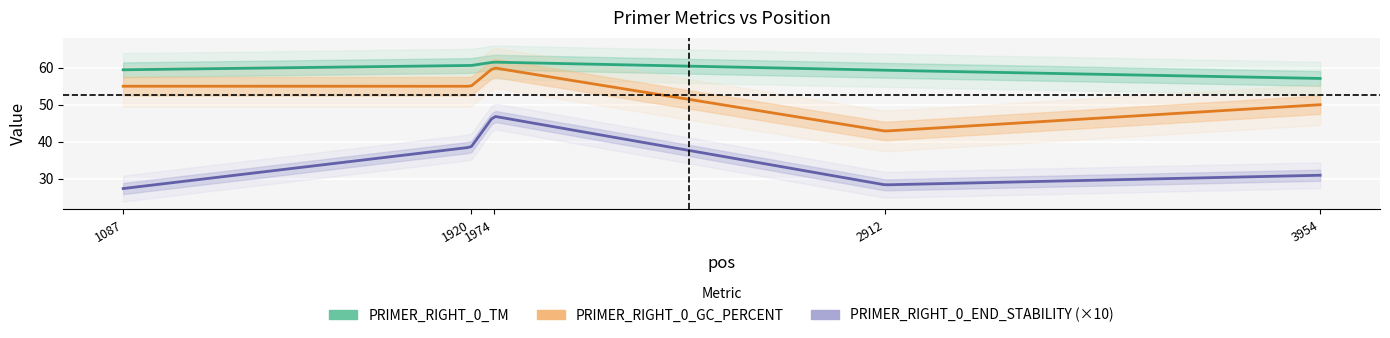

True or false: PRIMER_RIGHT_0_TM has more than 0 points higher than both neighbors.

True